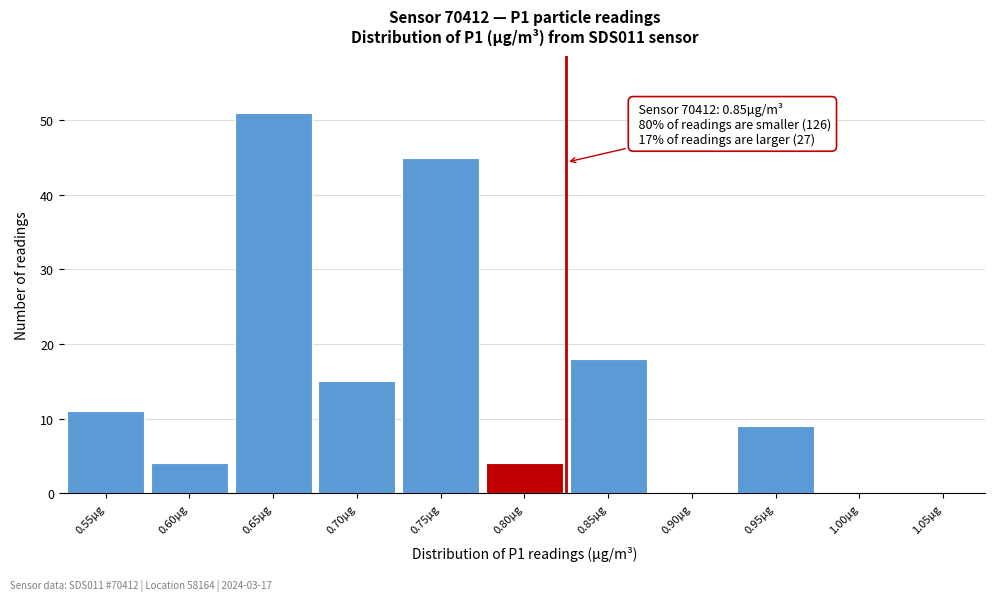

Reading left to right, transcribe all the data shown in this chart.

0.55µg=11	0.60µg=4	0.65µg=51	0.70µg=15	0.75µg=45	0.80µg=4	0.85µg=18	0.90µg=0	0.95µg=9	1.00µg=0	1.05µg=0